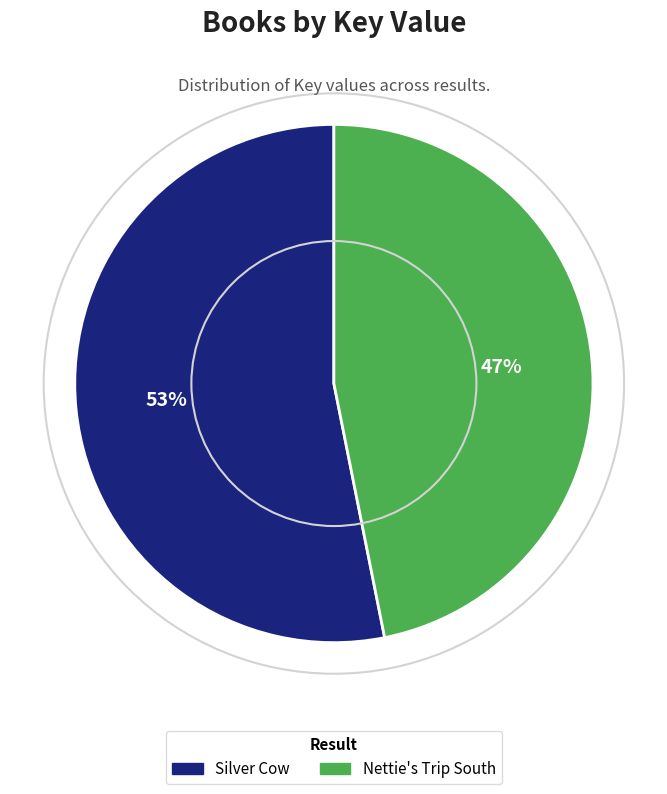

To the nearest percent, what is the combined percentage of Nettie's Trip South and Silver Cow?

100%